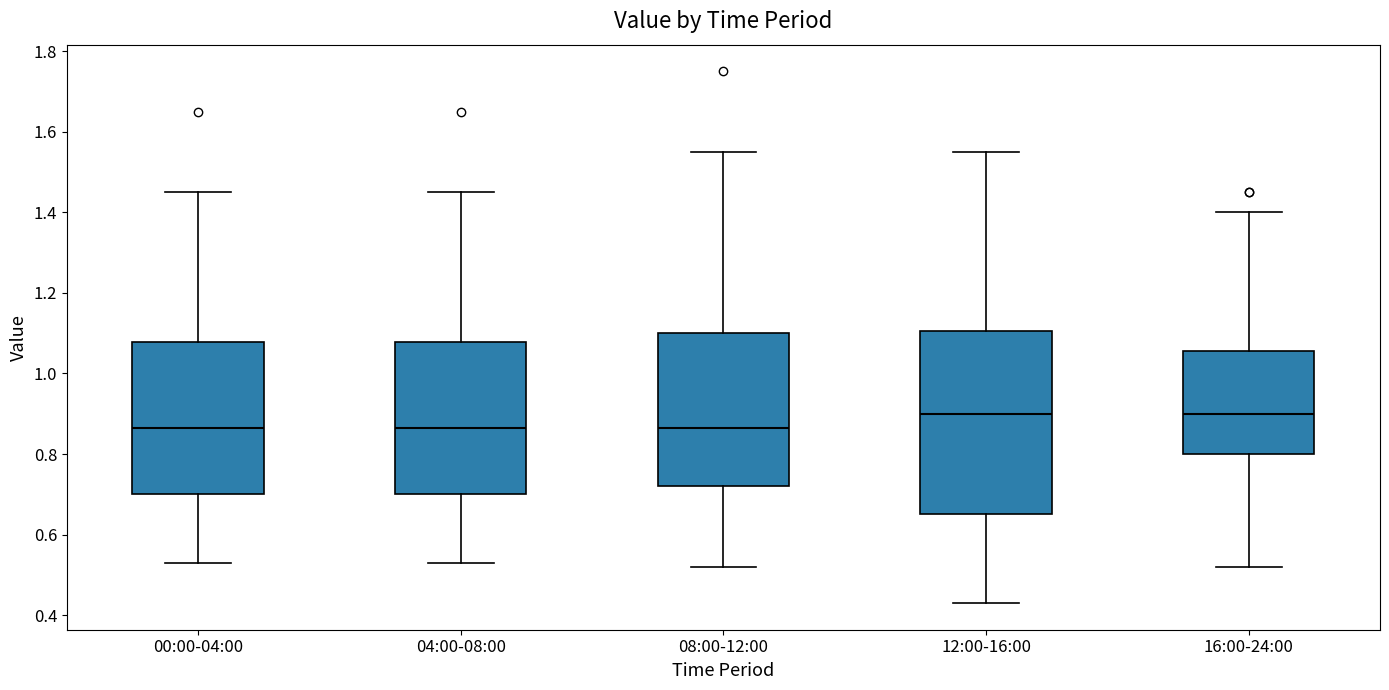

Reading left to right, read every box against the y-axis: the position of its median line, the range the box covers, and the ends of its whiskers. The values are not printed on the chart, so give them approximately, as read against the axis.

00:00-04:00: median 0.86, box 0.70 to 1.08, whiskers 0.54 to 1.46
04:00-08:00: median 0.86, box 0.70 to 1.08, whiskers 0.54 to 1.46
08:00-12:00: median 0.86, box 0.72 to 1.10, whiskers 0.52 to 1.56
12:00-16:00: median 0.90, box 0.66 to 1.10, whiskers 0.44 to 1.56
16:00-24:00: median 0.90, box 0.80 to 1.06, whiskers 0.52 to 1.40